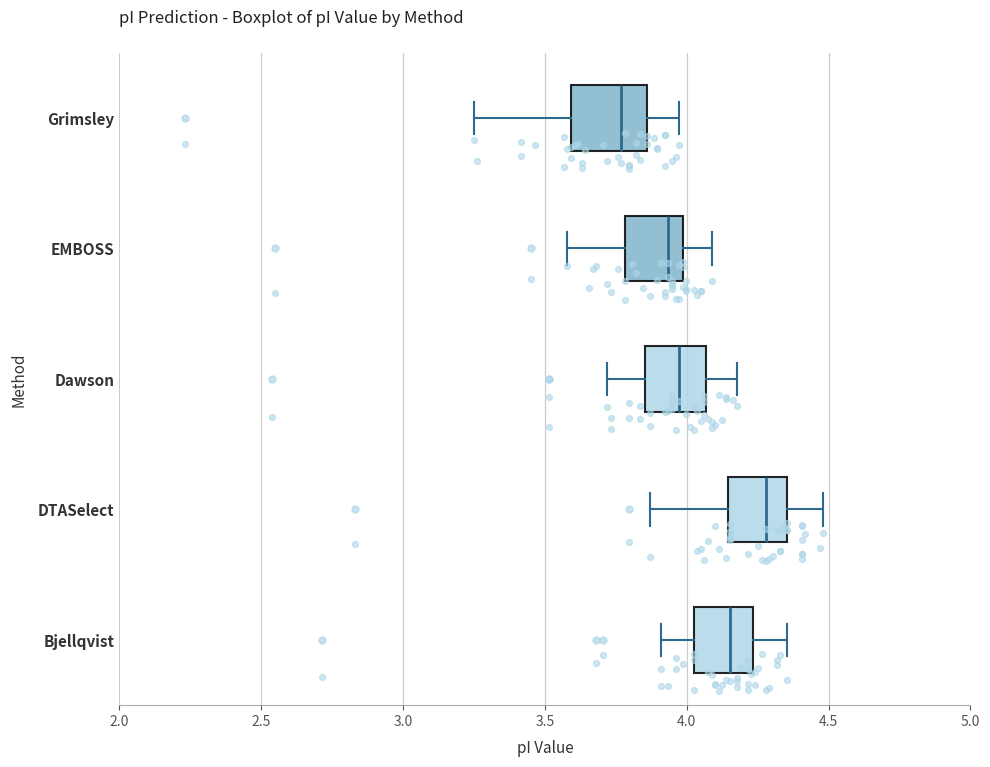

Reading bottom to top, transcribe this box plot: for each box, give where its median line is, the range the box spans, and where its two whiskers end, as read against the x-axis. The values are not printed on the chart, so give them approximately, as read against the axis.

Bjellqvist: median 4.15, box 4.00 to 4.25, whiskers 3.90 to 4.35
DTASelect: median 4.30, box 4.15 to 4.35, whiskers 3.85 to 4.50
Dawson: median 3.95, box 3.85 to 4.05, whiskers 3.70 to 4.20
EMBOSS: median 3.95, box 3.80 to 4.00, whiskers 3.60 to 4.10
Grimsley: median 3.75, box 3.60 to 3.85, whiskers 3.25 to 3.95